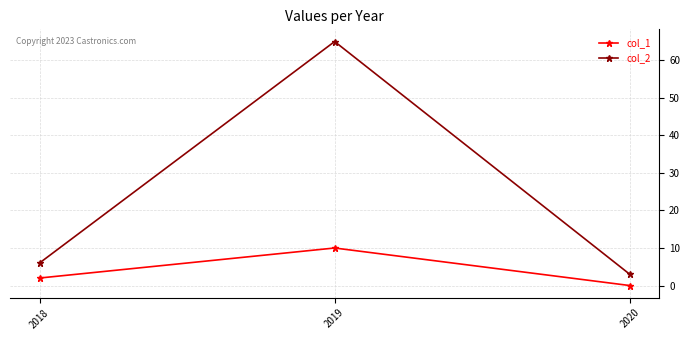

What are all the series names shown in the legend?

col_1, col_2